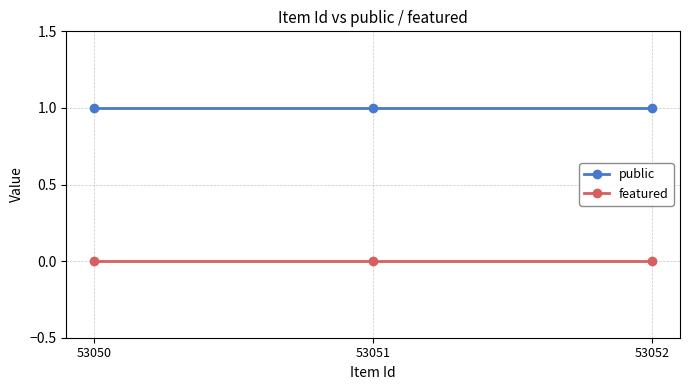

List the series in order of their overall mean, highest first.

public, featured